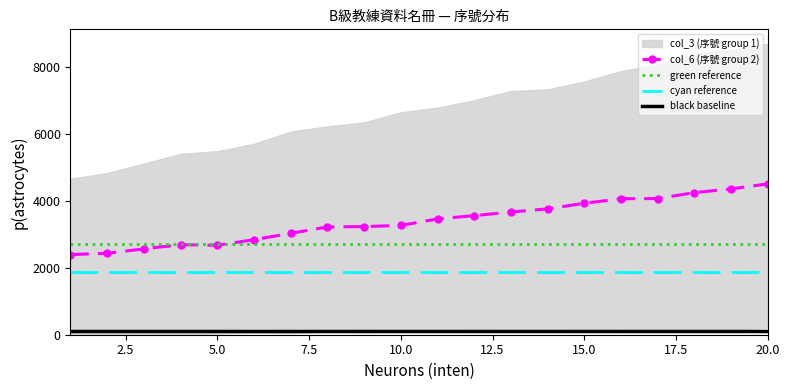

Is the value of cyan reference at 20.0 greater than the value of col_6 (序號 group 2) at 10.0?

No